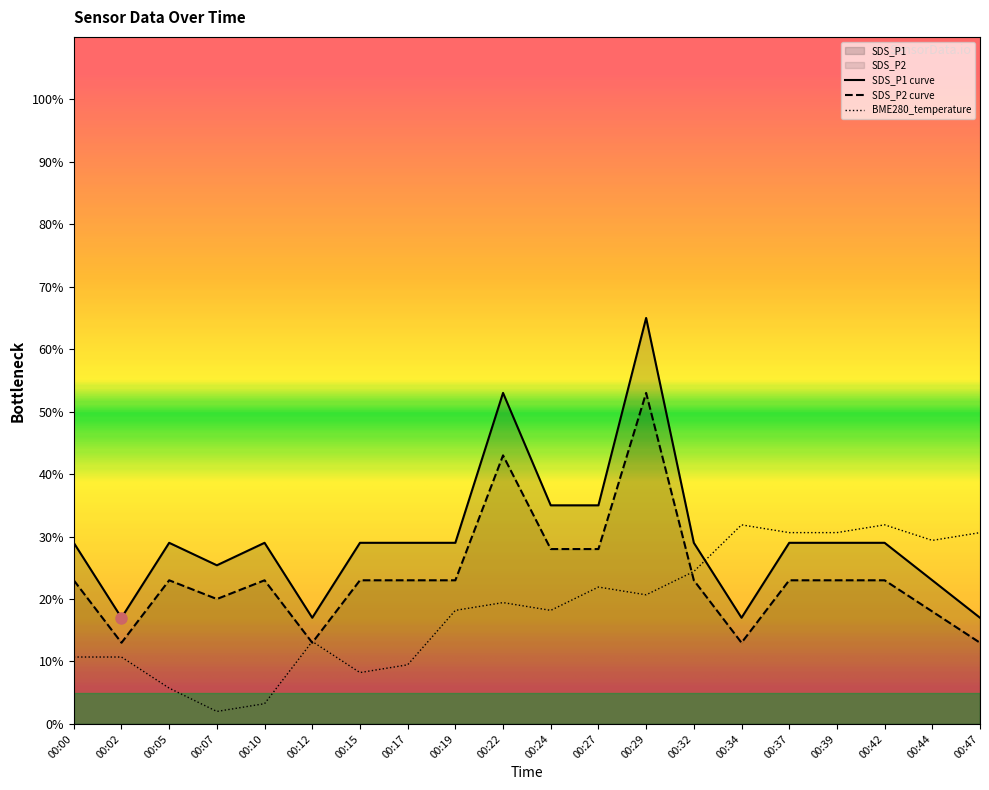

Reading right to left, list all the values displayed in this chart.

SDS_P1: 17.0	23.0	29.0	29.0	29.0	17.0	29.0	65.0	35.0	35.0	53.0	29.0	29.0	29.0	17.0	29.0	25.4	29.0	17.0	29.0
SDS_P2: 13.0	18.0	23.0	23.0	23.0	13.0	23.0	53.0	28.0	28.0	43.0	23.0	23.0	23.0	13.0	23.0	20.0	23.0	13.0	23.0
BME280_temperature: 30.6	29.4	31.9	30.6	30.6	31.9	24.4	20.7	21.9	18.2	19.4	18.2	9.5	8.2	13.2	3.2	2.0	5.7	10.7	10.7